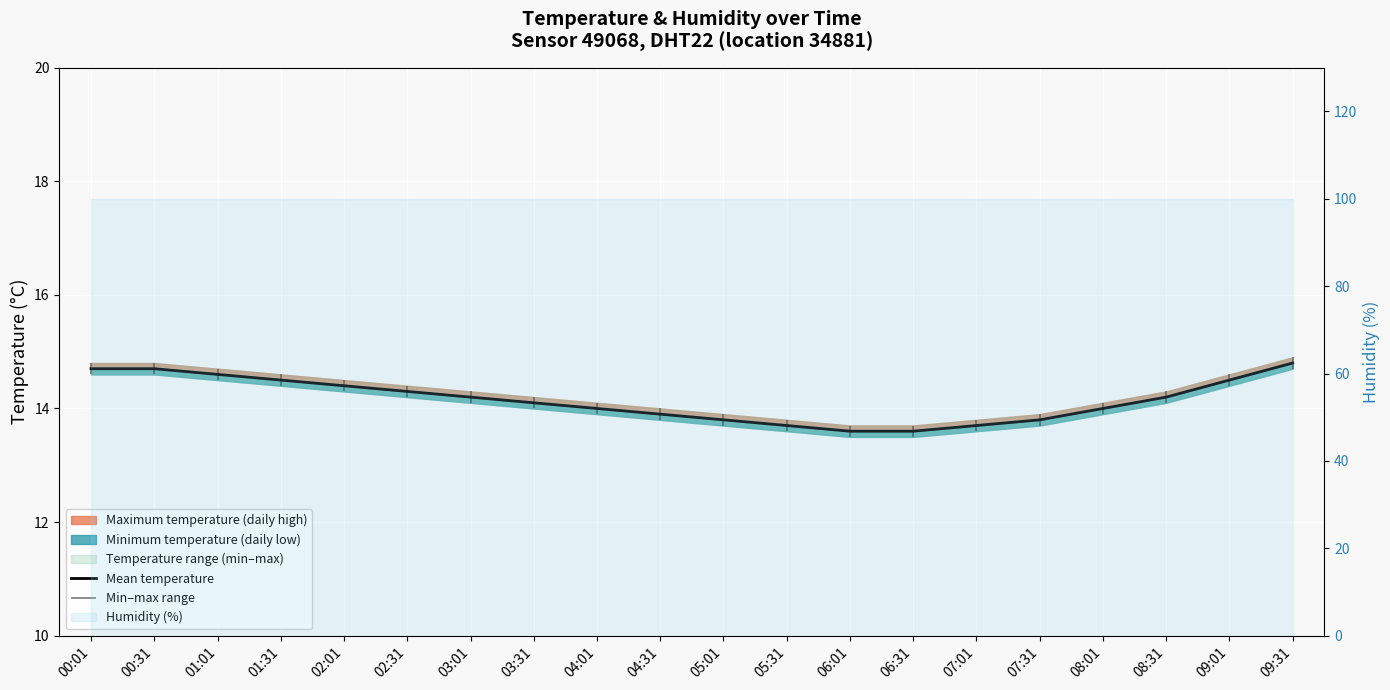

The chart shows a value of 14.5 at 01:31. True or false?

True